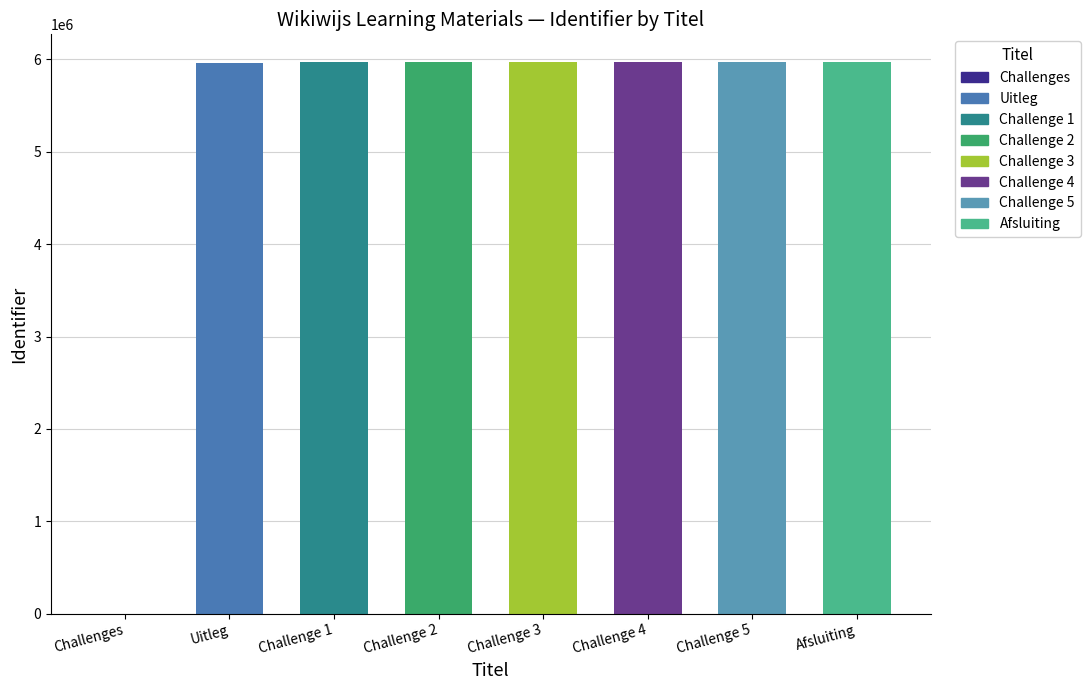

Reading right to left, extract all data points from this chart.

5972685	5972525	5970332	5970317	5966784	5966533	5962553	0